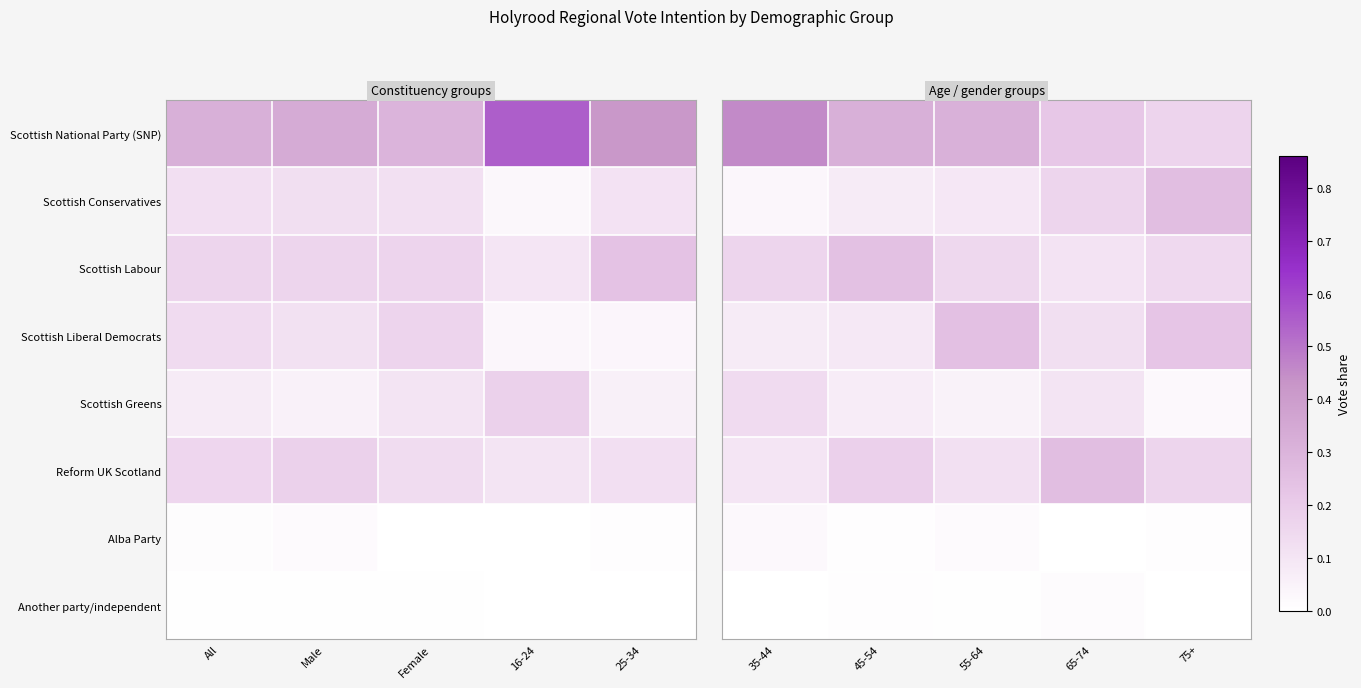

Is the value of Scottish Conservatives at 35-44 greater than the value of Scottish Greens at 75+?

Yes